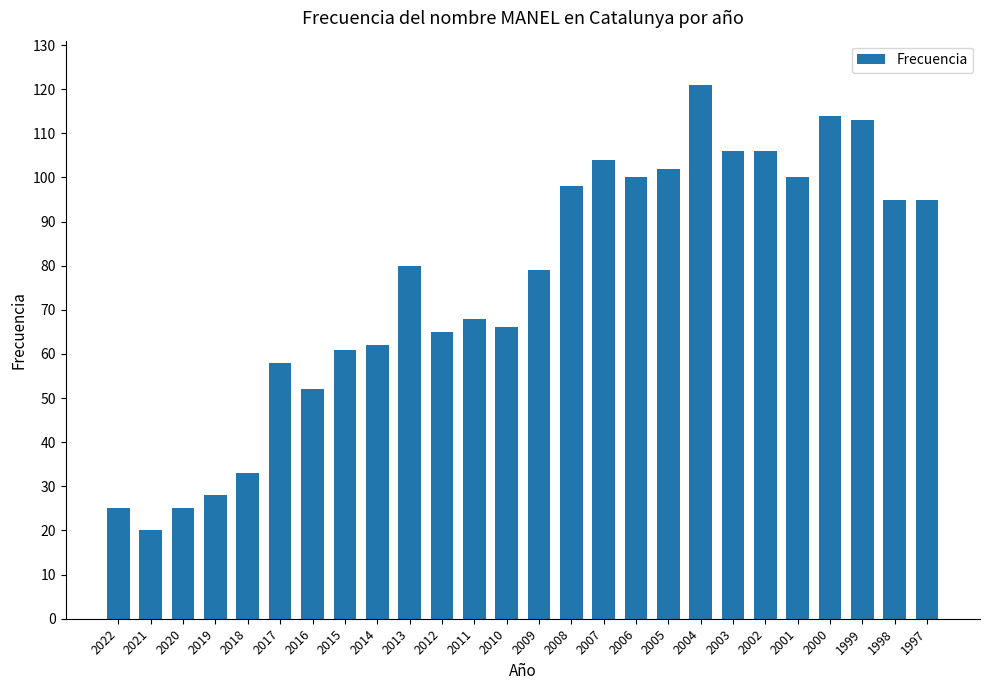

What value does the data have at 2003, to the nearest 50?

100